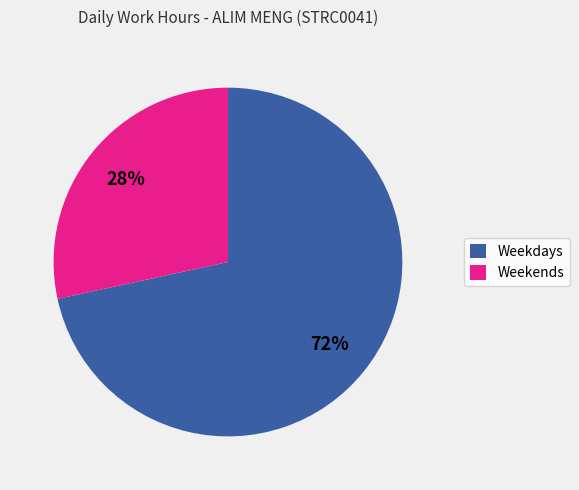

Does any single category account for the majority?

Yes